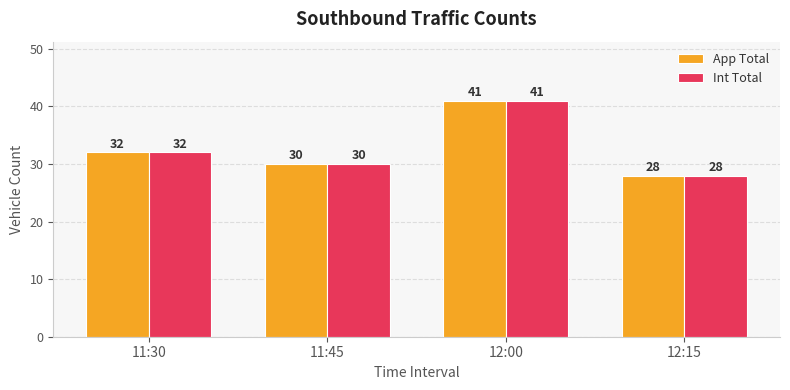

What is the label of the 3rd bar from the left?

12:00